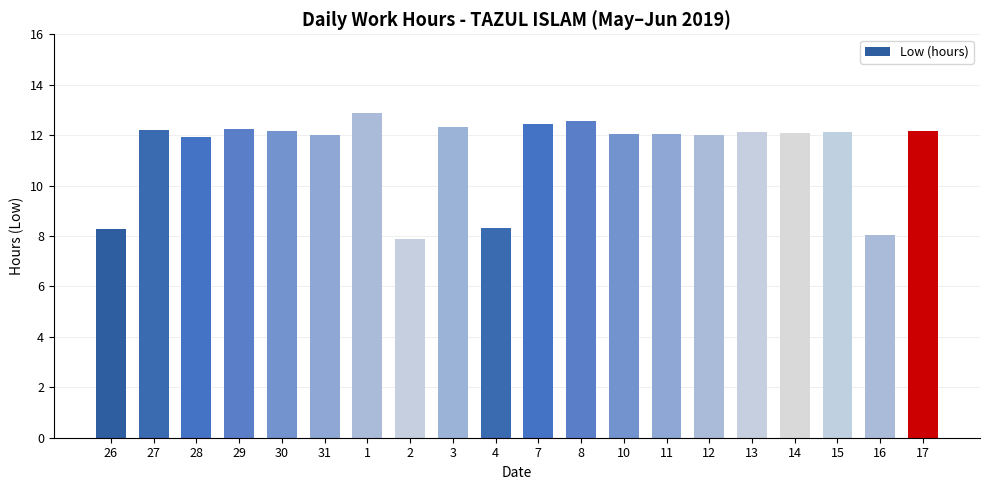

Which has a higher value, 10 or 2?

10